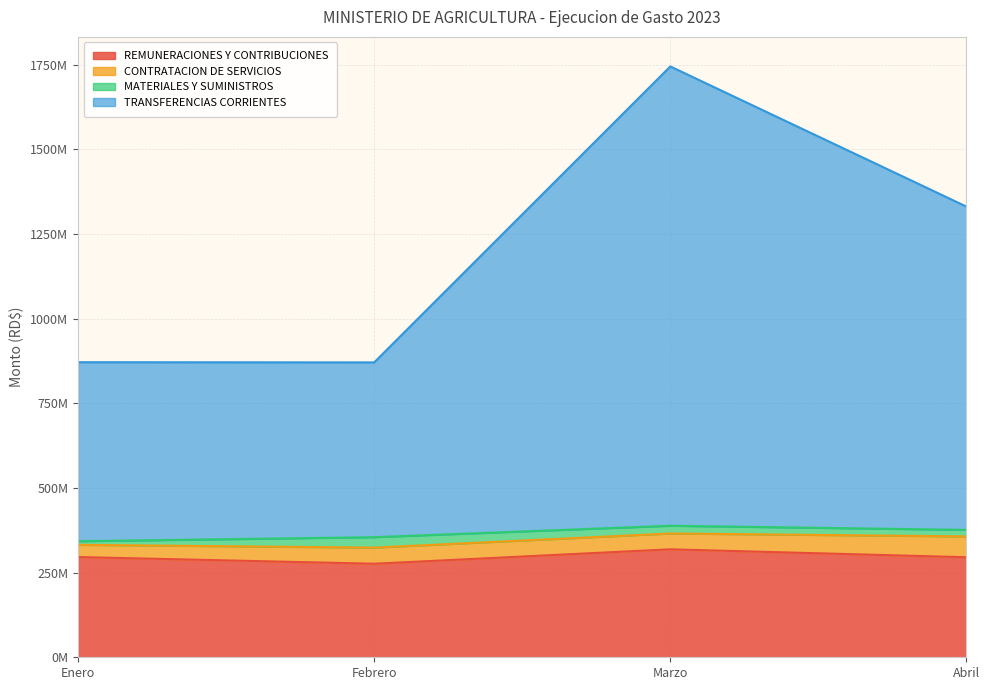

True or false: REMUNERACIONES Y CONTRIBUCIONES and TRANSFERENCIAS CORRIENTES cross at least once.

False